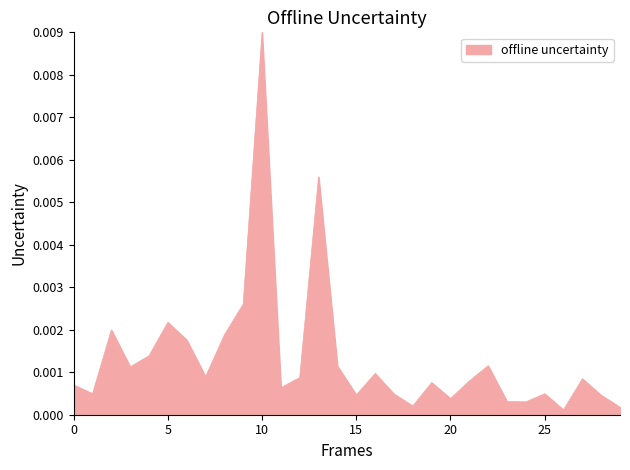

Which label corresponds to the largest value in the chart?

10